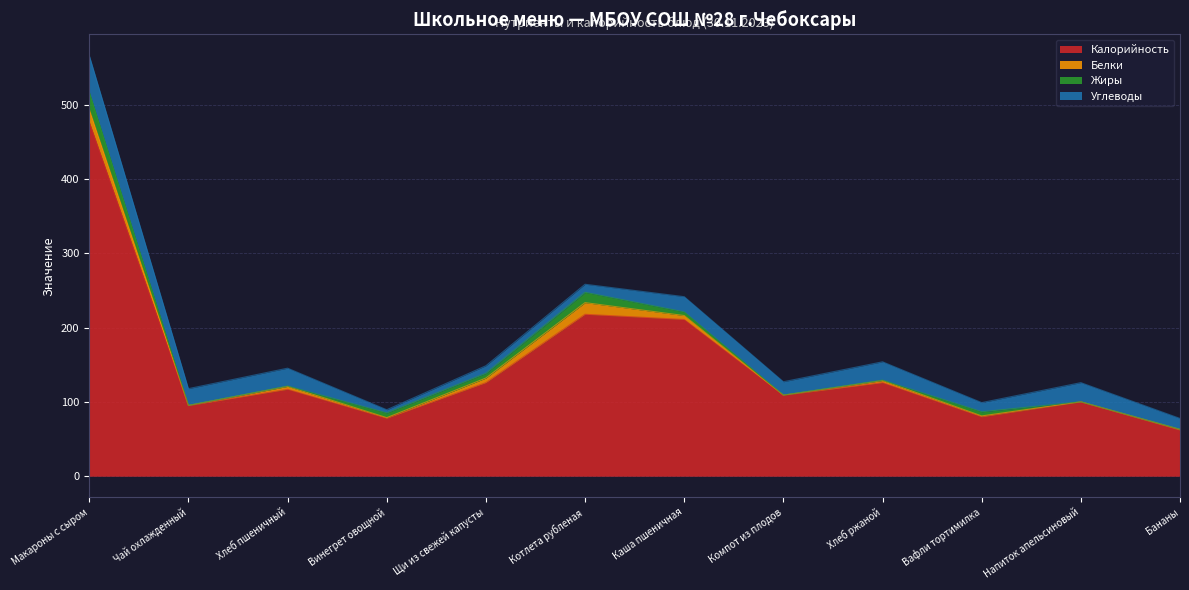

At which category is the sum across all series the highest?

Макароны с сыром